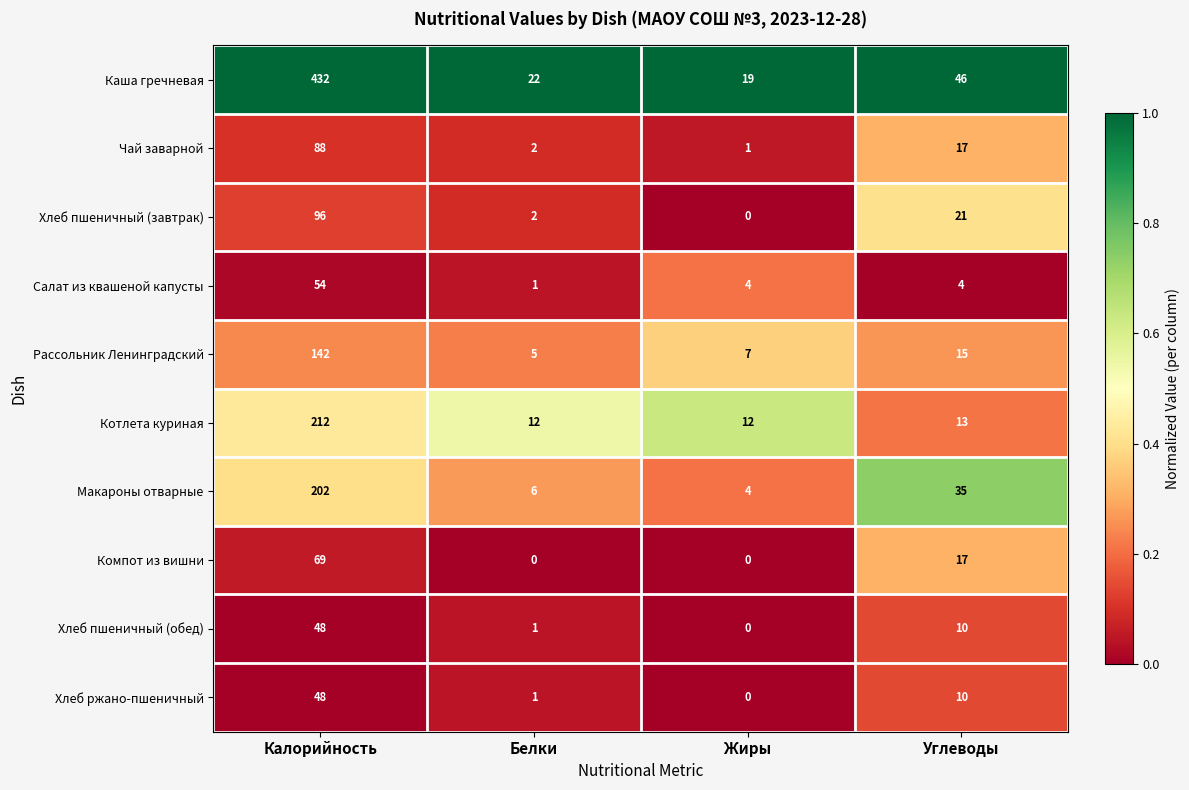

What is the difference between the maximum and second lowest values in the Салат из квашеной капусты series?

50